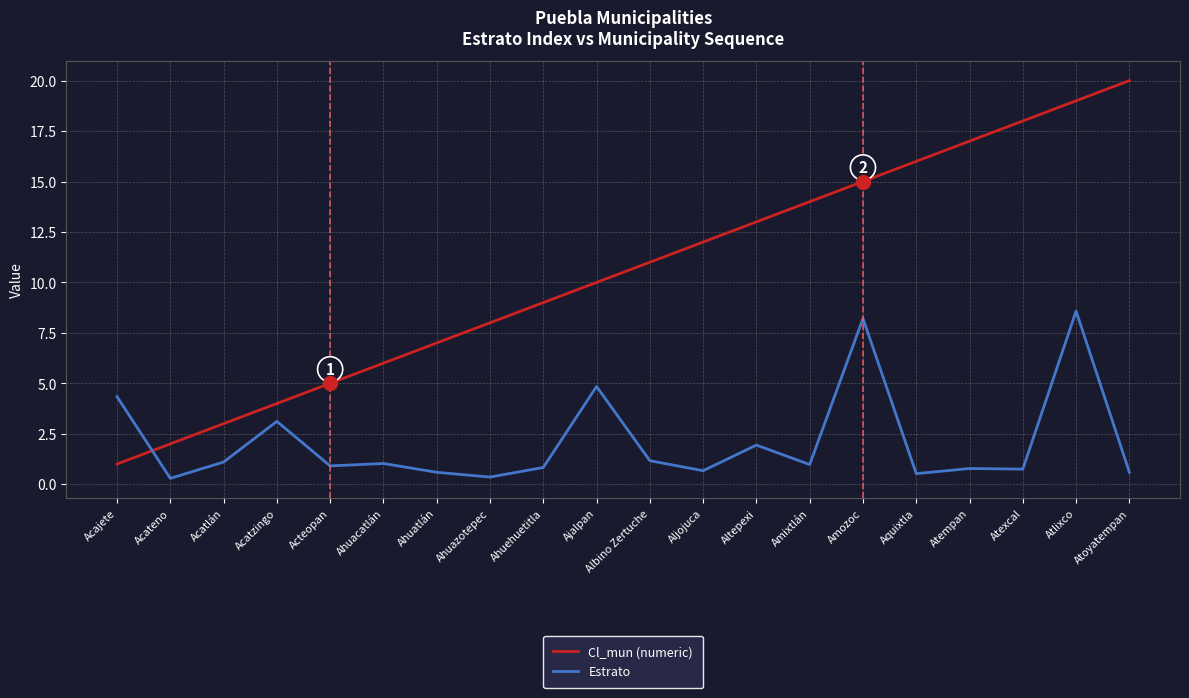

List the series in order of their overall mean, lowest first.

Estrato, Cl_mun (numeric)